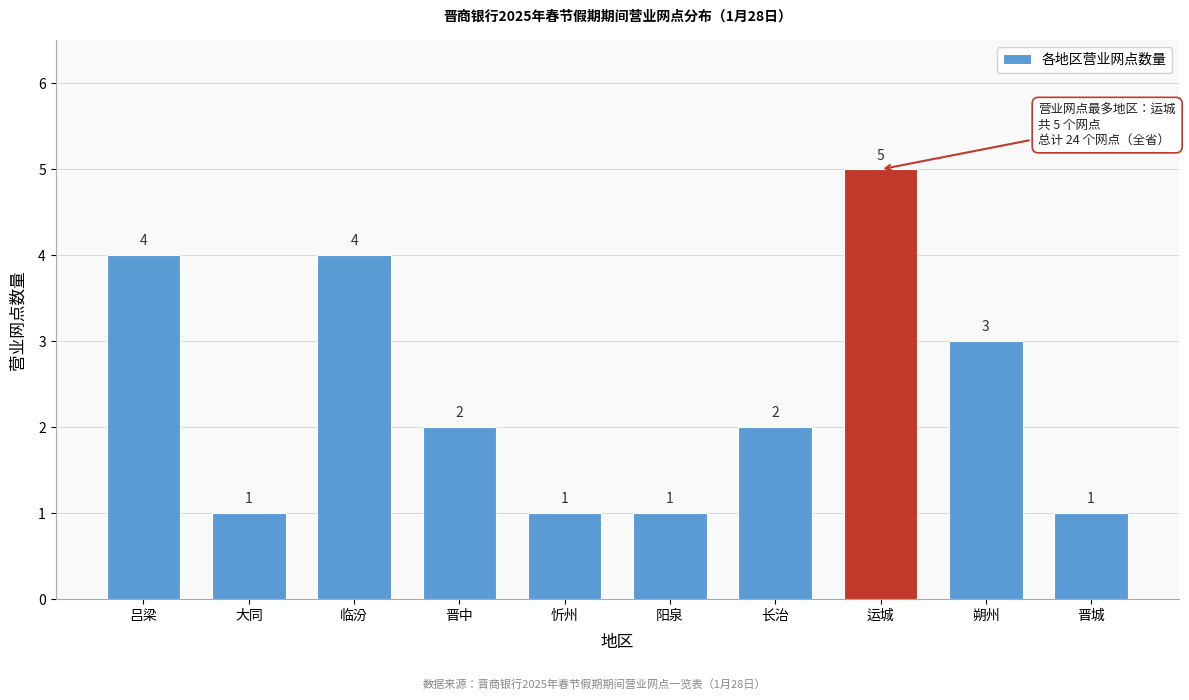

Reading left to right, transcribe all the data shown in this chart.

4	1	4	2	1	1	2	5	3	1